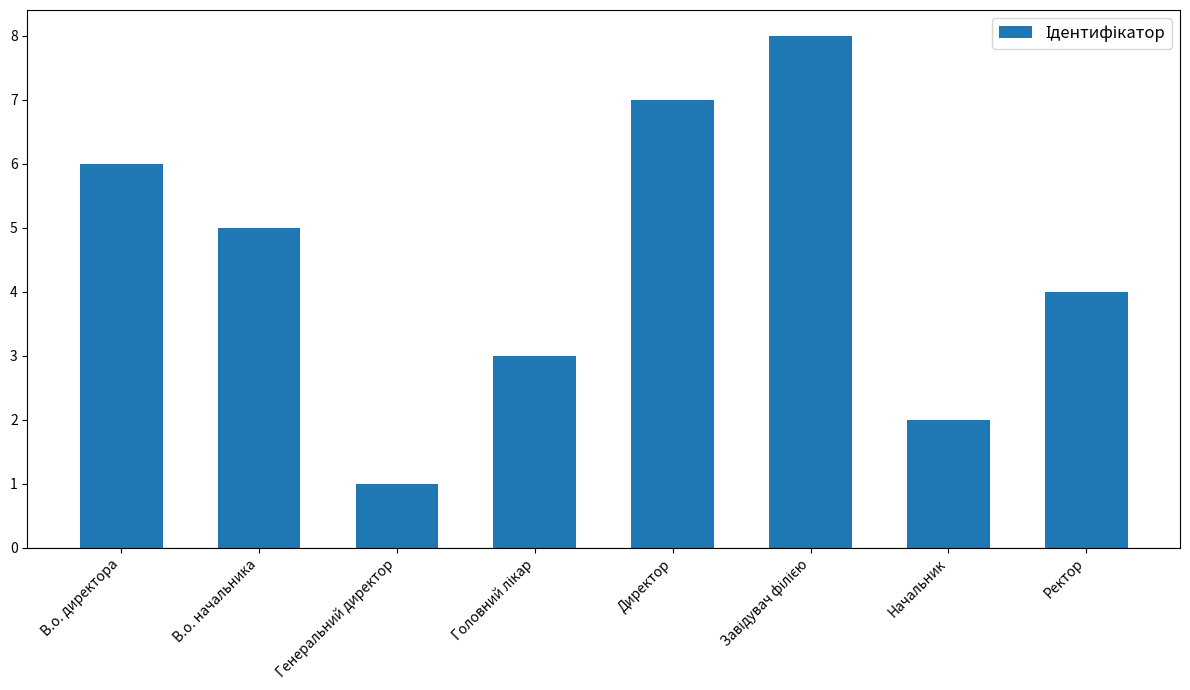

What is the difference between the maximum and minimum values?

7